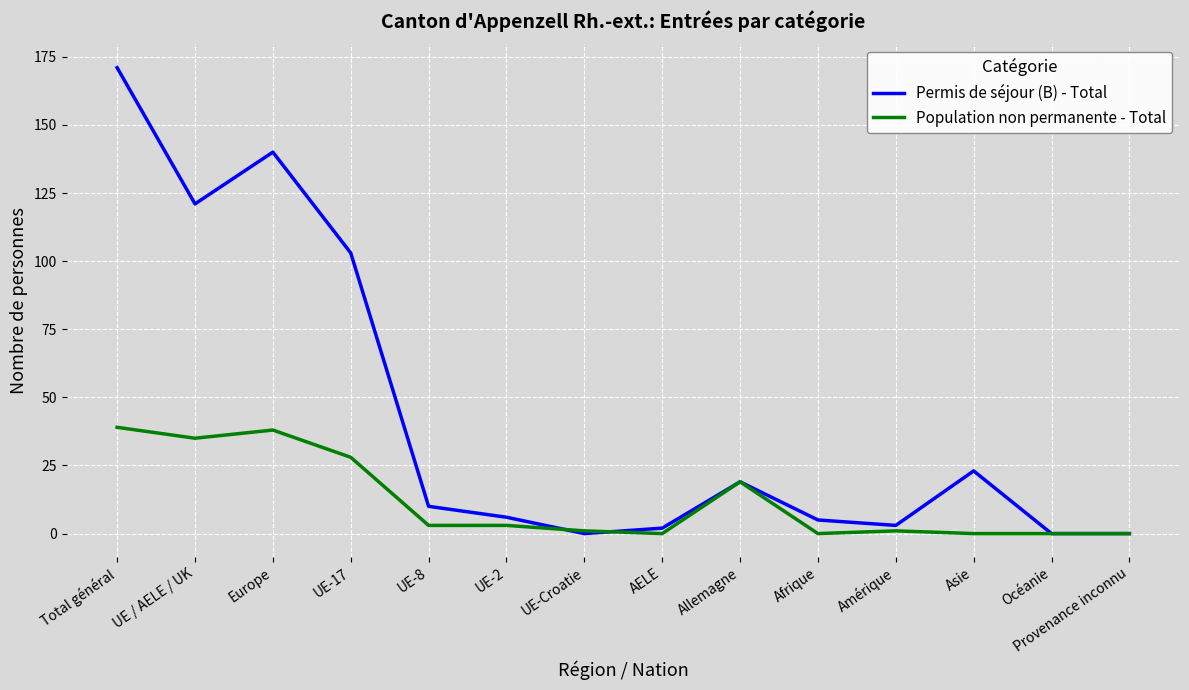

Between UE-2 and AELE, which series saw the biggest shift?

Permis de séjour (B) - Total